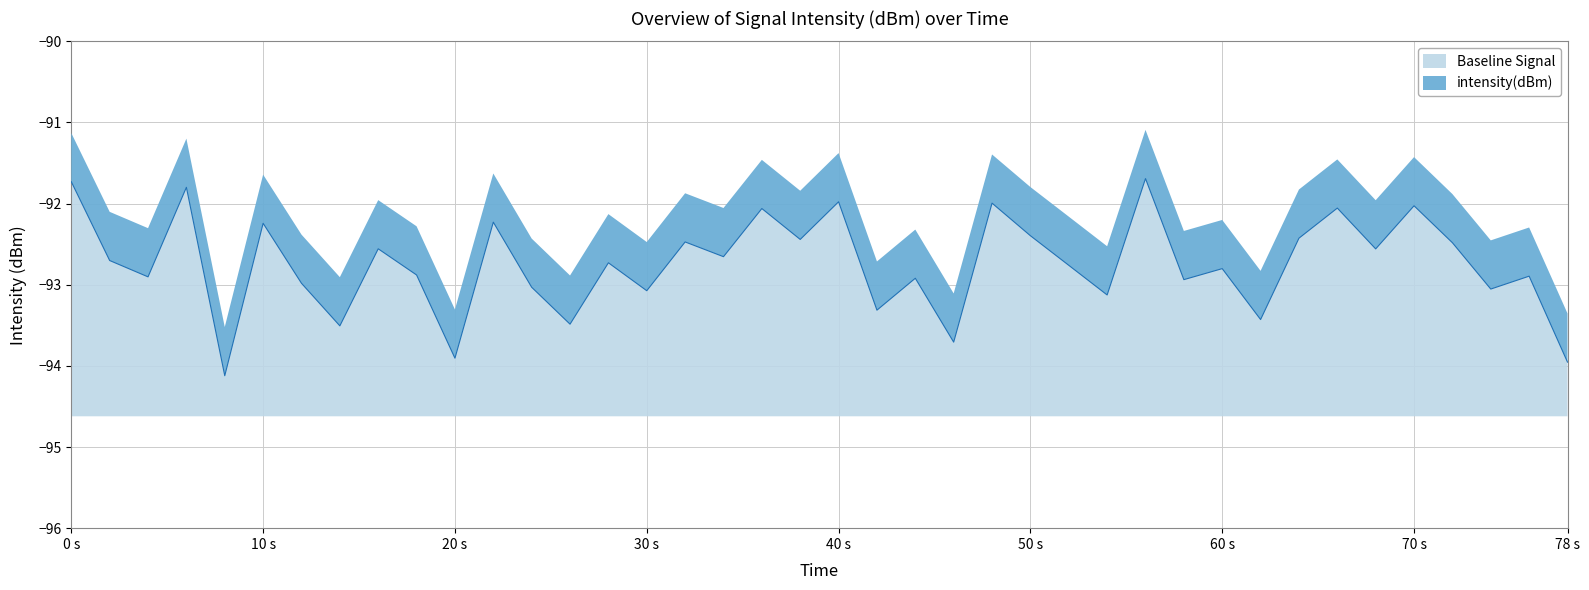

What is the total value across all series at 60 s?

2.4